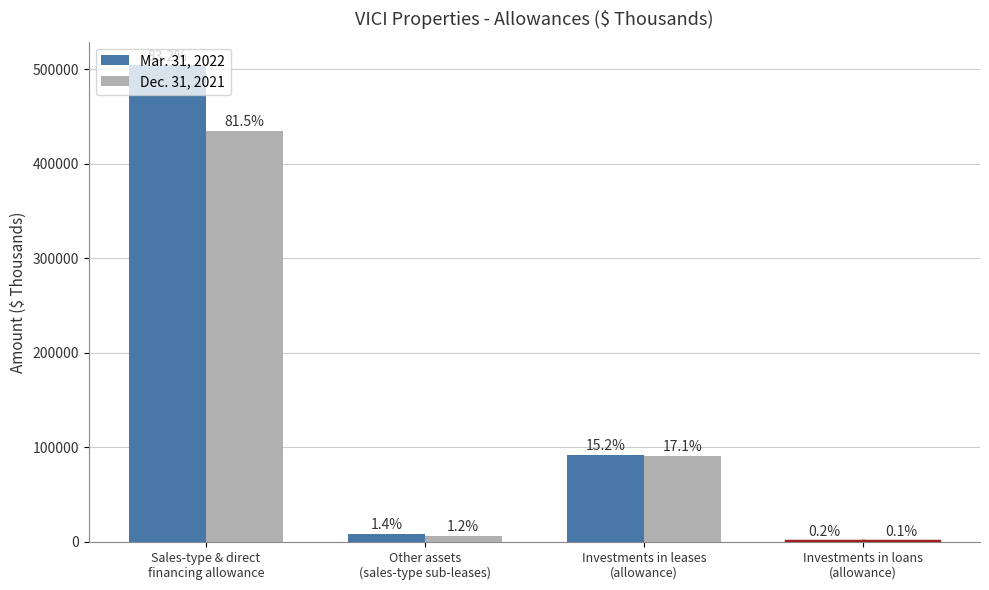

How many groups of bars are there?

4